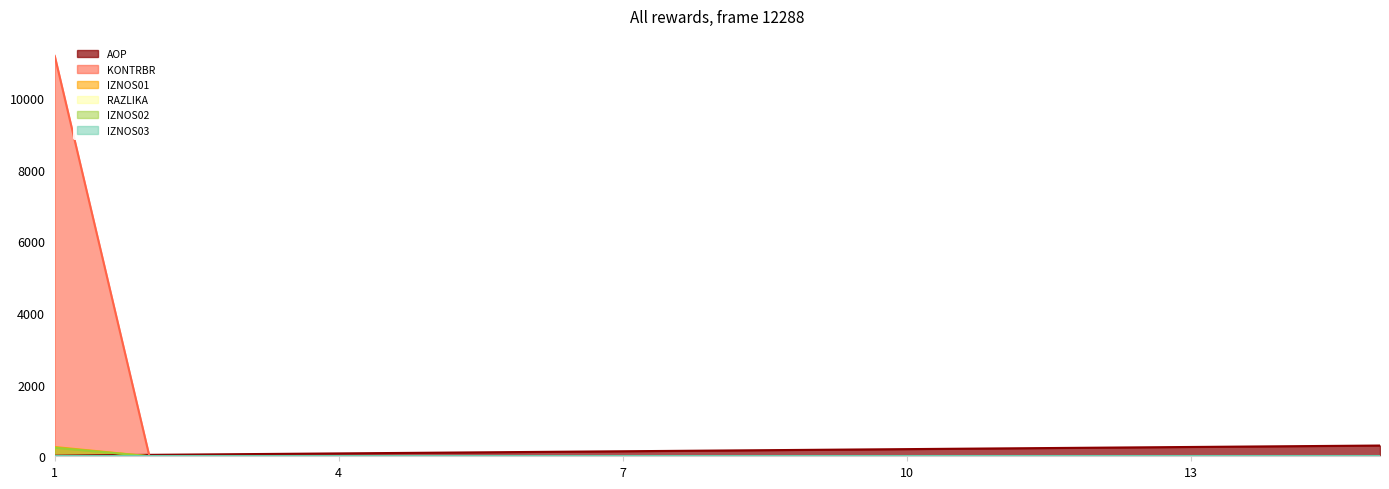

True or false: IZNOS01 has more than 0 interior local peaks.

False